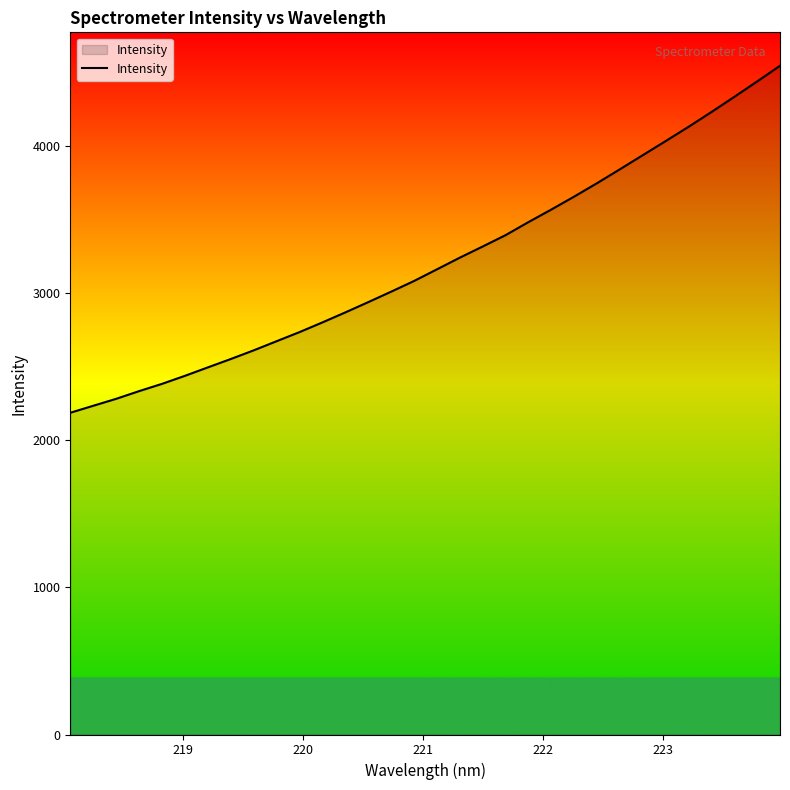

What is the greatest value displayed?

4548.2